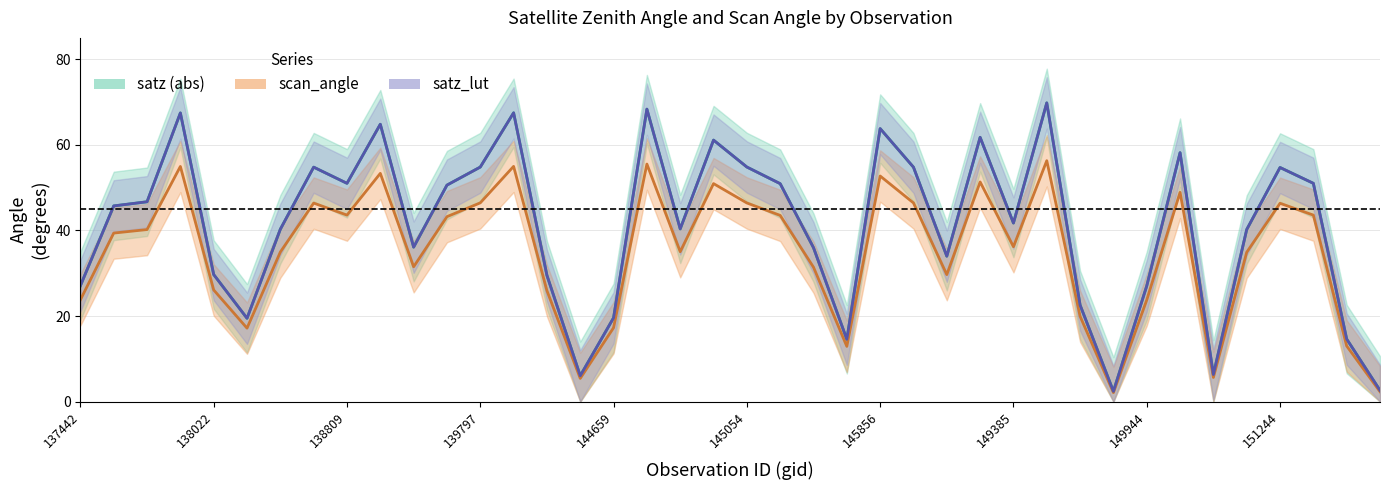

Where is the first local minimum for satz_lut?

138408